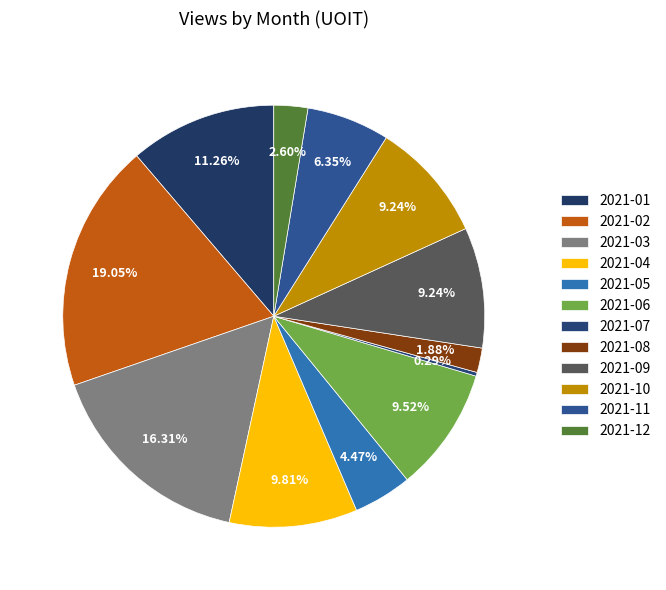

Rank the categories by value from lowest to highest.

2021-07, 2021-08, 2021-12, 2021-05, 2021-11, 2021-09, 2021-10, 2021-06, 2021-04, 2021-01, 2021-03, 2021-02